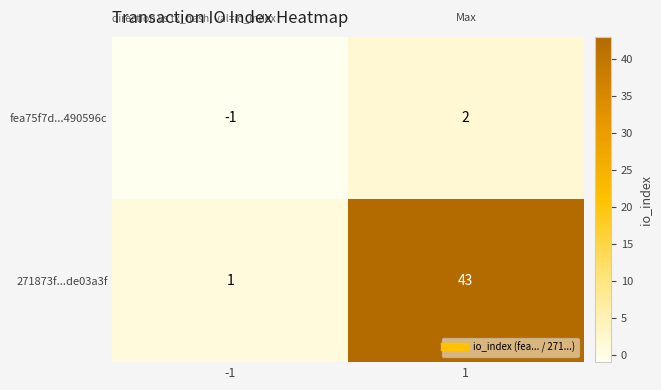

Which series has the largest total across all categories?

271873f...de03a3f